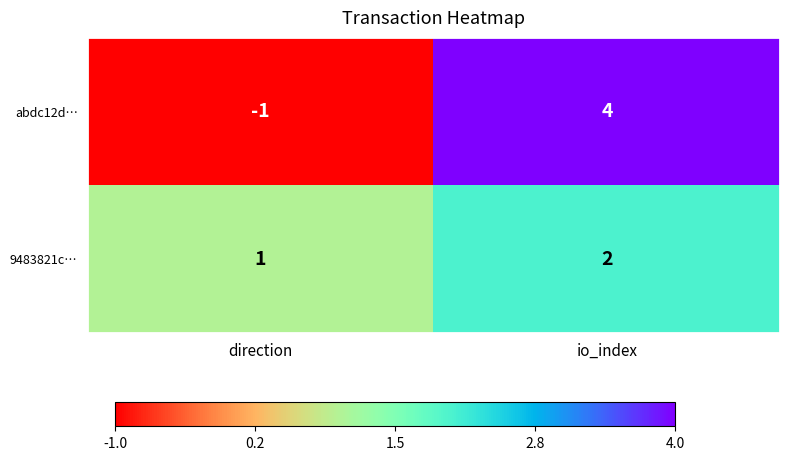

Count the number of categories in the chart.

2